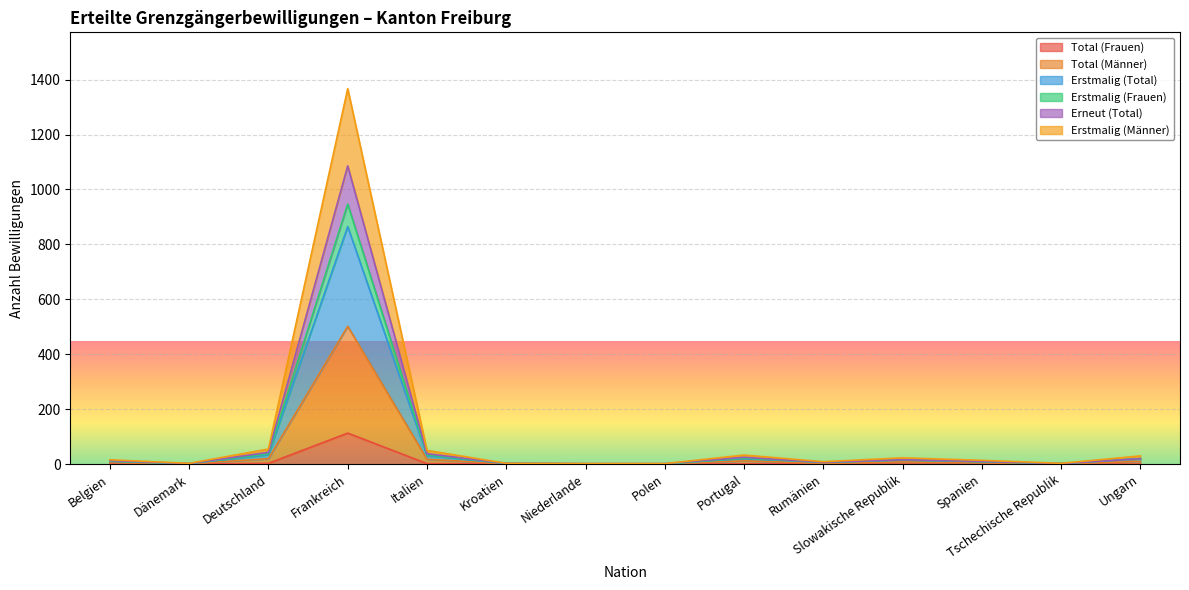

How many lines are shown in the chart?

6